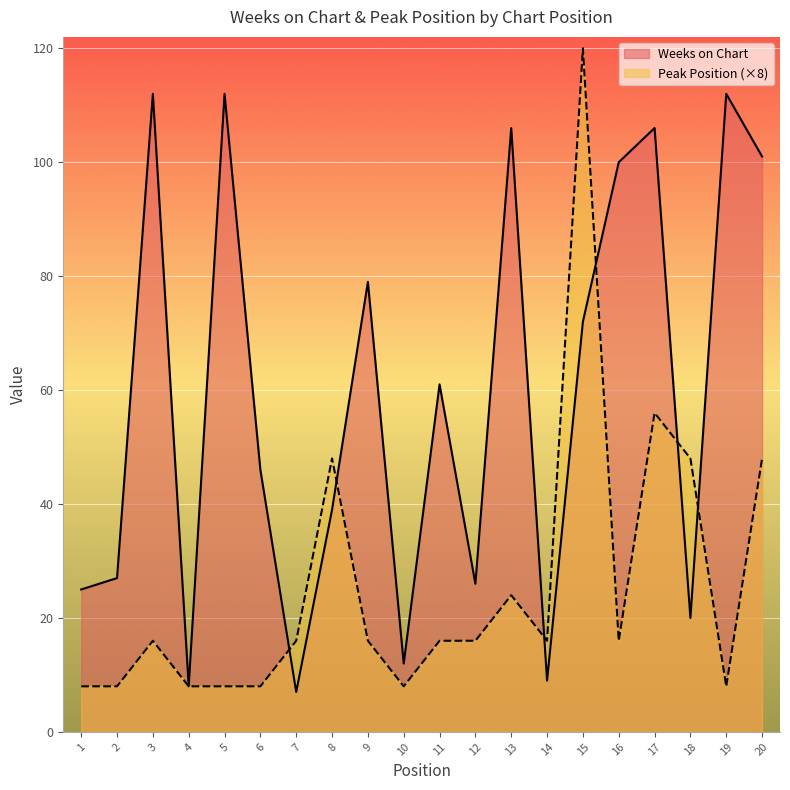

What is the difference between the Weeks on Chart values at 1 and 8?

14